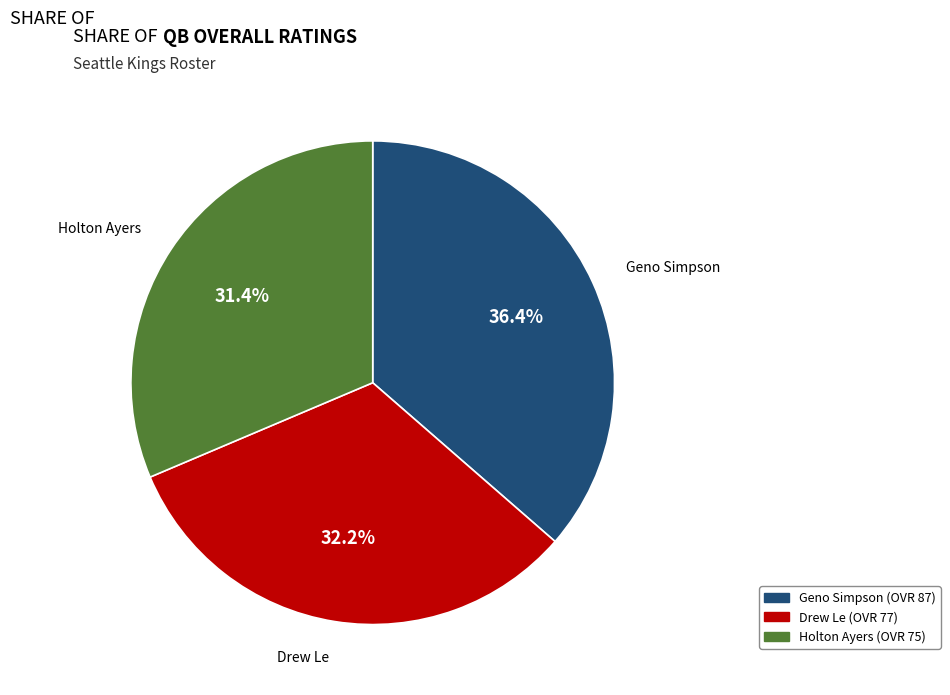

What percentage is the Holton Ayers slice, to the nearest percent?

31%